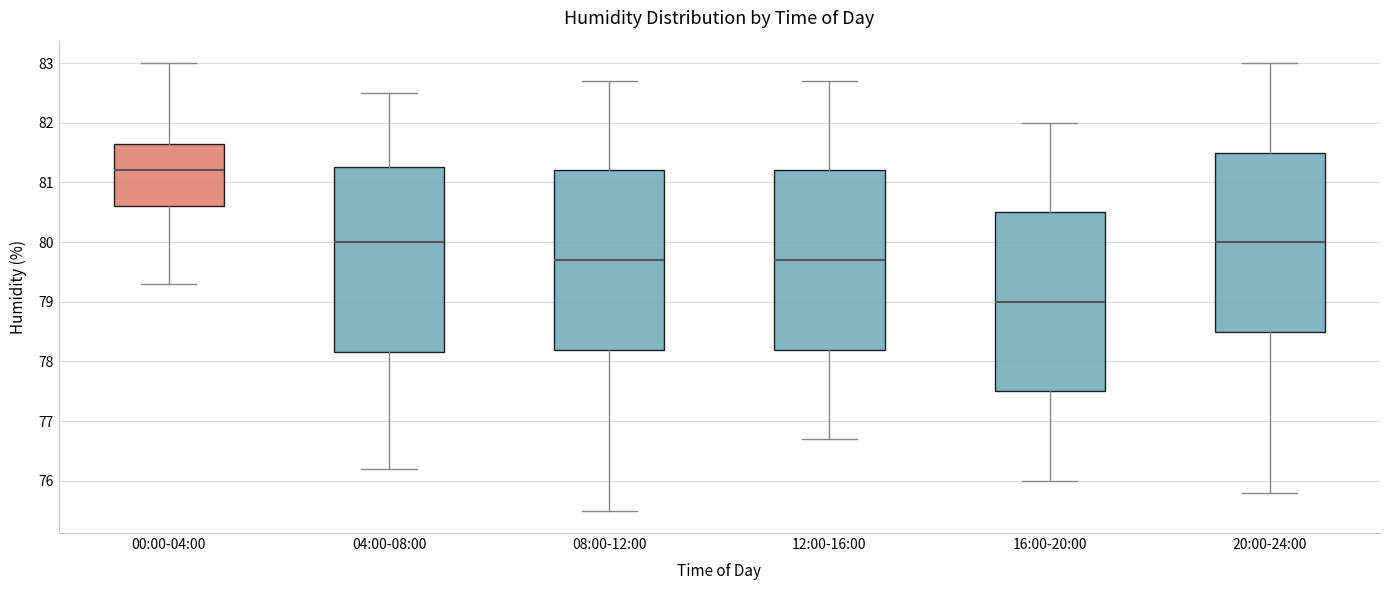

Reading left to right, read every box against the y-axis: the position of its median line, the range the box covers, and the ends of its whiskers. The values are not printed on the chart, so give them approximately, as read against the axis.

00:00-04:00: median 81.2, box 80.6 to 81.7, whiskers 79.3 to 83.0
04:00-08:00: median 80.0, box 78.2 to 81.3, whiskers 76.2 to 82.5
08:00-12:00: median 79.7, box 78.2 to 81.2, whiskers 75.5 to 82.7
12:00-16:00: median 79.7, box 78.2 to 81.2, whiskers 76.7 to 82.7
16:00-20:00: median 79.0, box 77.5 to 80.5, whiskers 76.0 to 82.0
20:00-24:00: median 80.0, box 78.5 to 81.5, whiskers 75.8 to 83.0